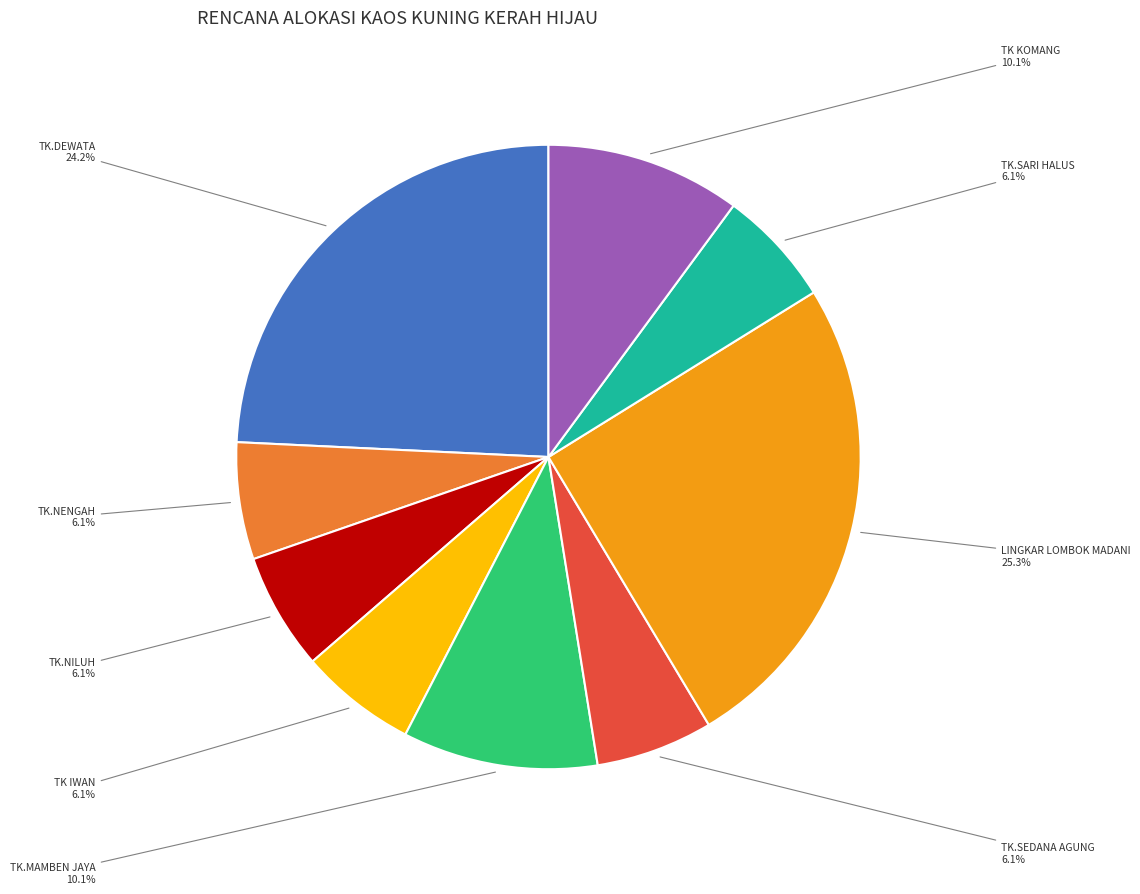

To the nearest percent, what is the difference between the largest and smallest slice percentages?

19%